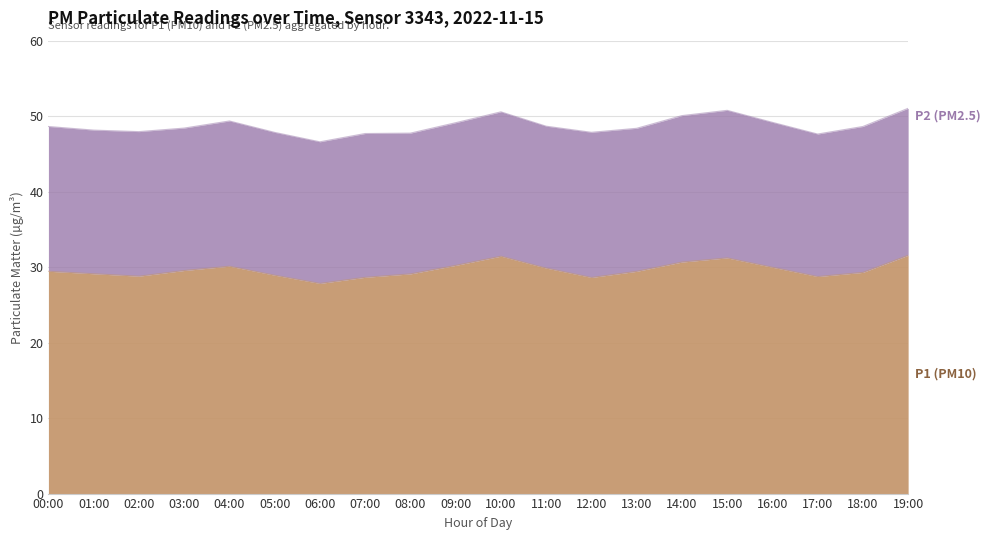

What is the total value across all series at 15:00?

50.8